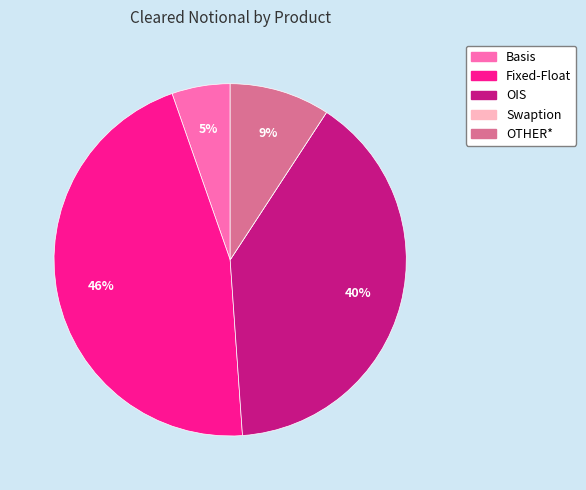

What percentage is the OIS slice, to the nearest percent?

40%